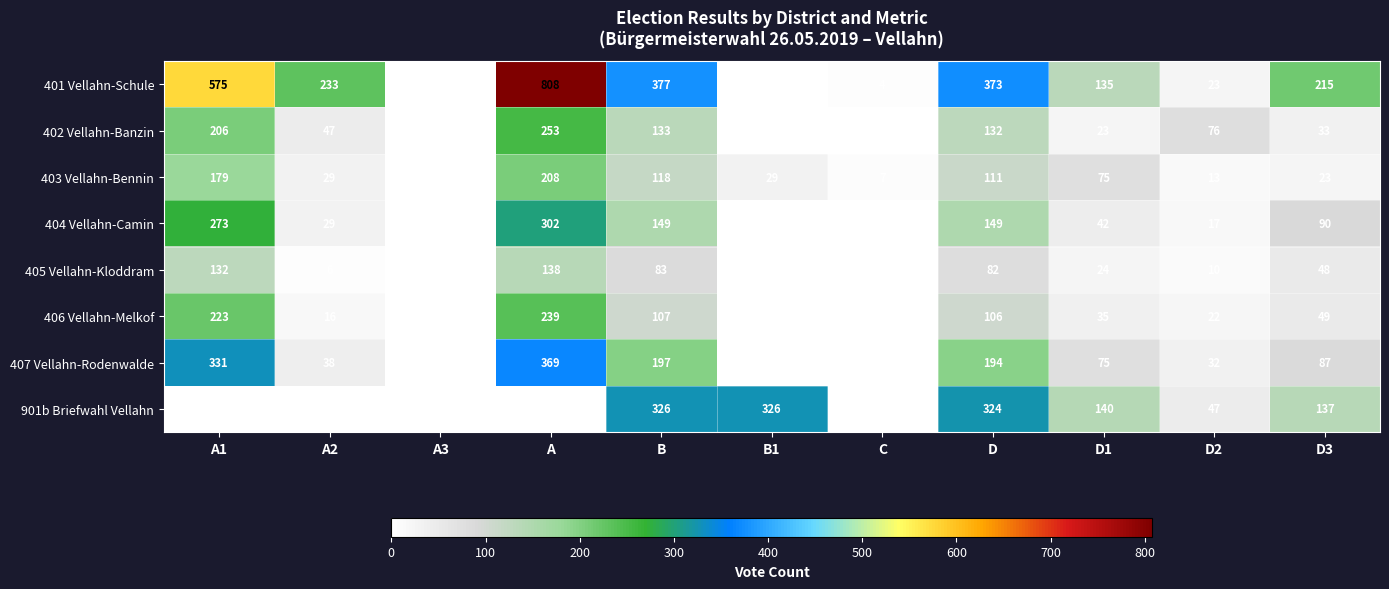

At which label does 407 Vellahn-Rodenwalde reach its peak?

A